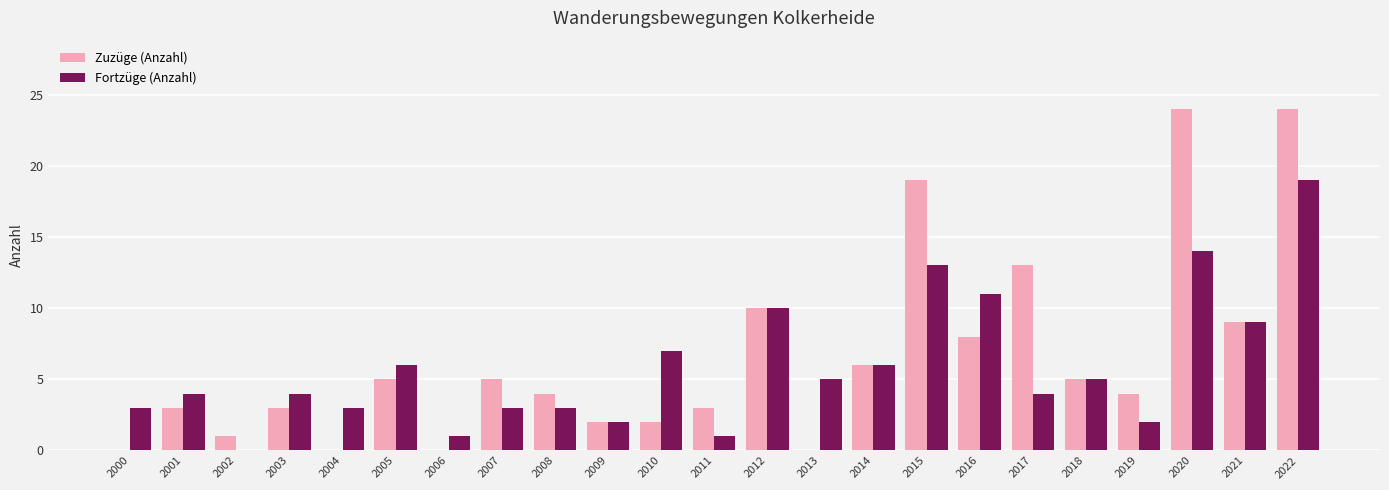

Is the value of Fortzüge (Anzahl) at 2000 greater than the value of Zuzüge (Anzahl) at 2020?

No